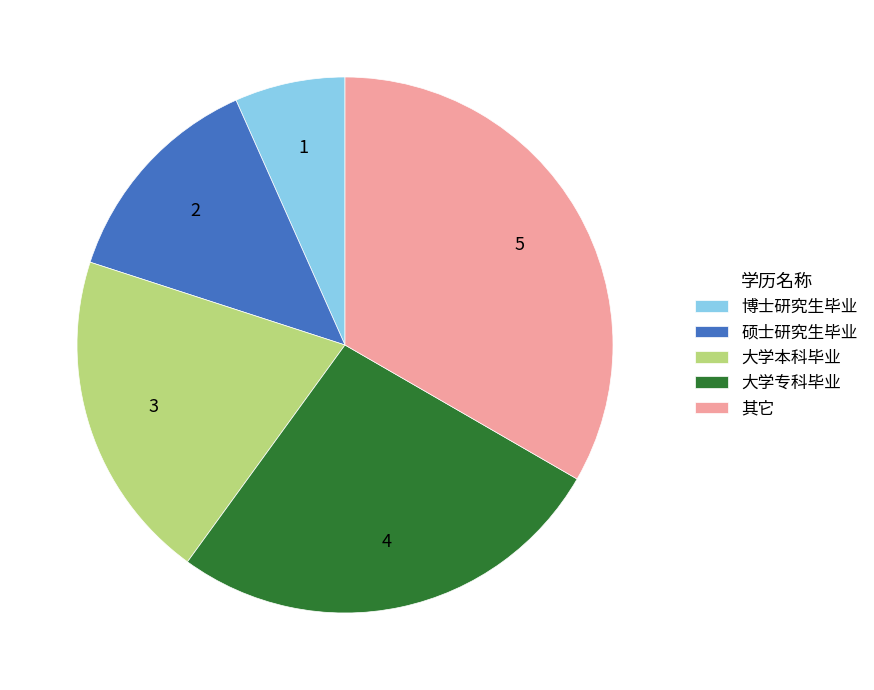

Is the sum of 硕士研究生毕业 and 其它 greater than half?

No